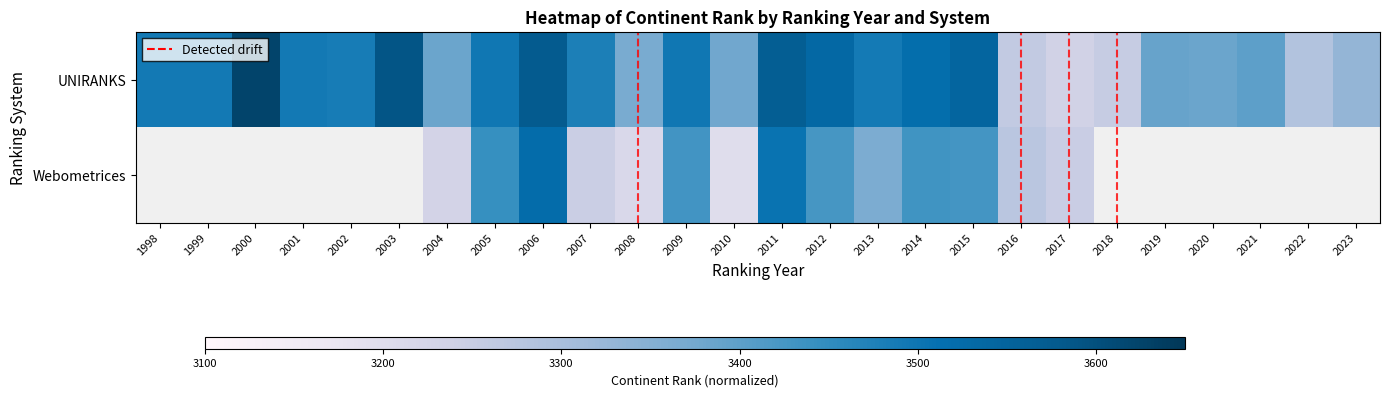

At which category is the sum across all series the highest?

2006